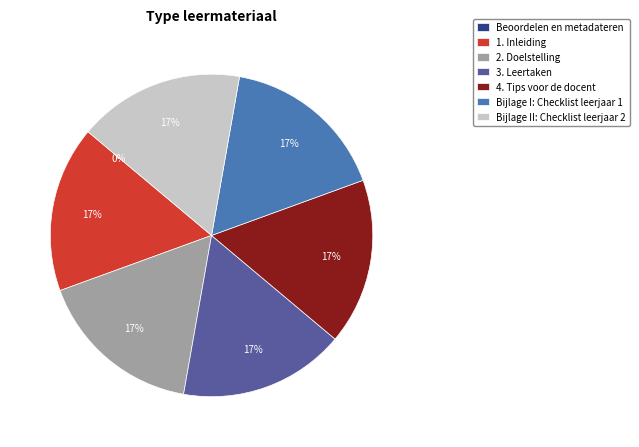

What is the ratio of the value at 4. Tips voor de docent to the value at 2. Doelstelling?

1.0